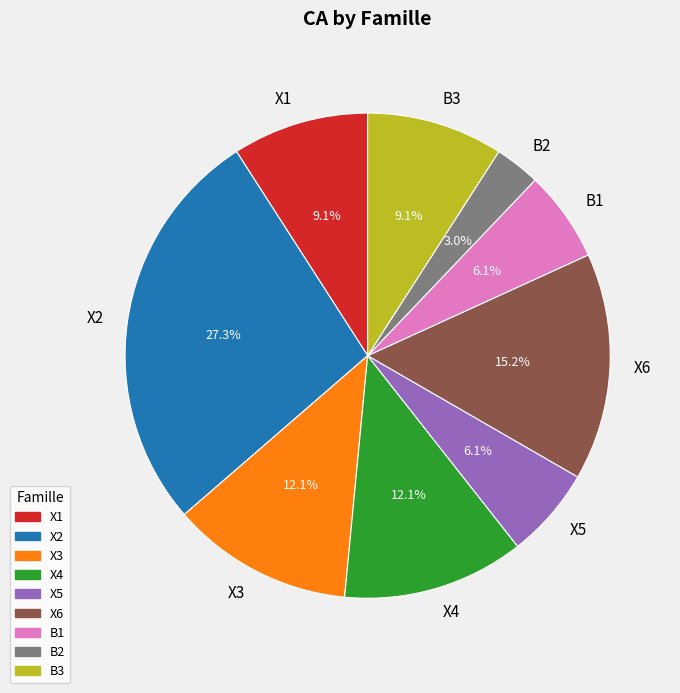

Which has a higher value, B2 or X6?

X6